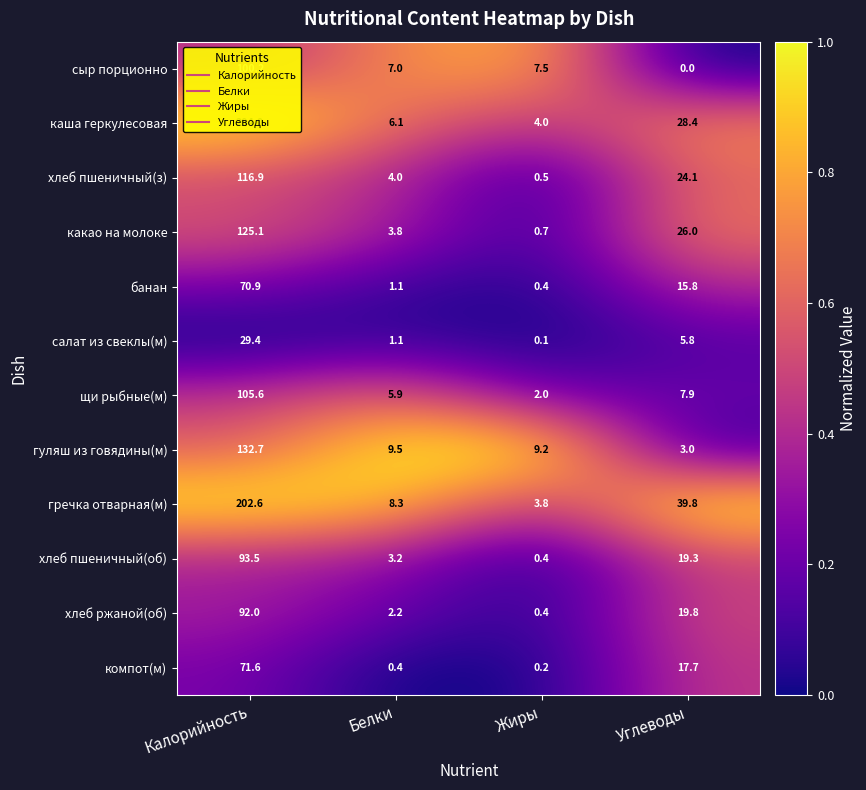

Which series has the largest total across all categories?

гречка отварная(м)